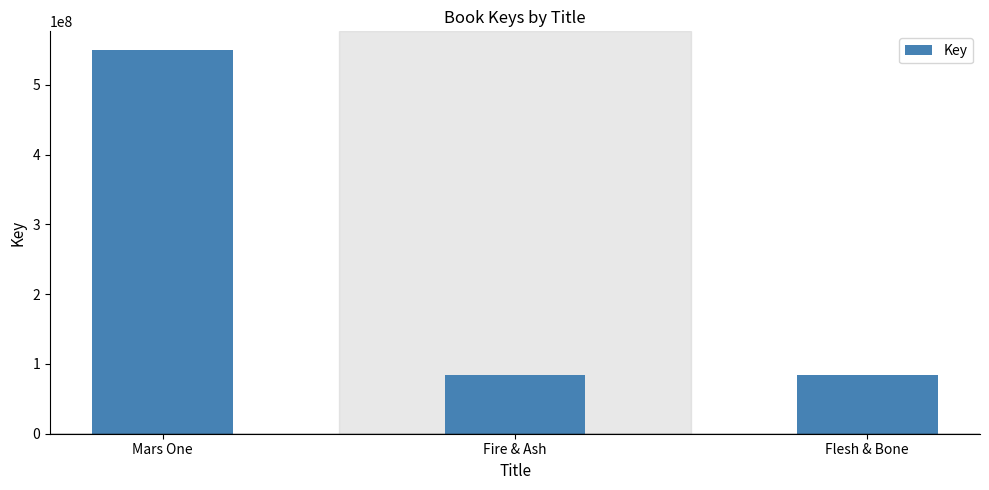

What is the difference between the maximum and minimum values?

465040792